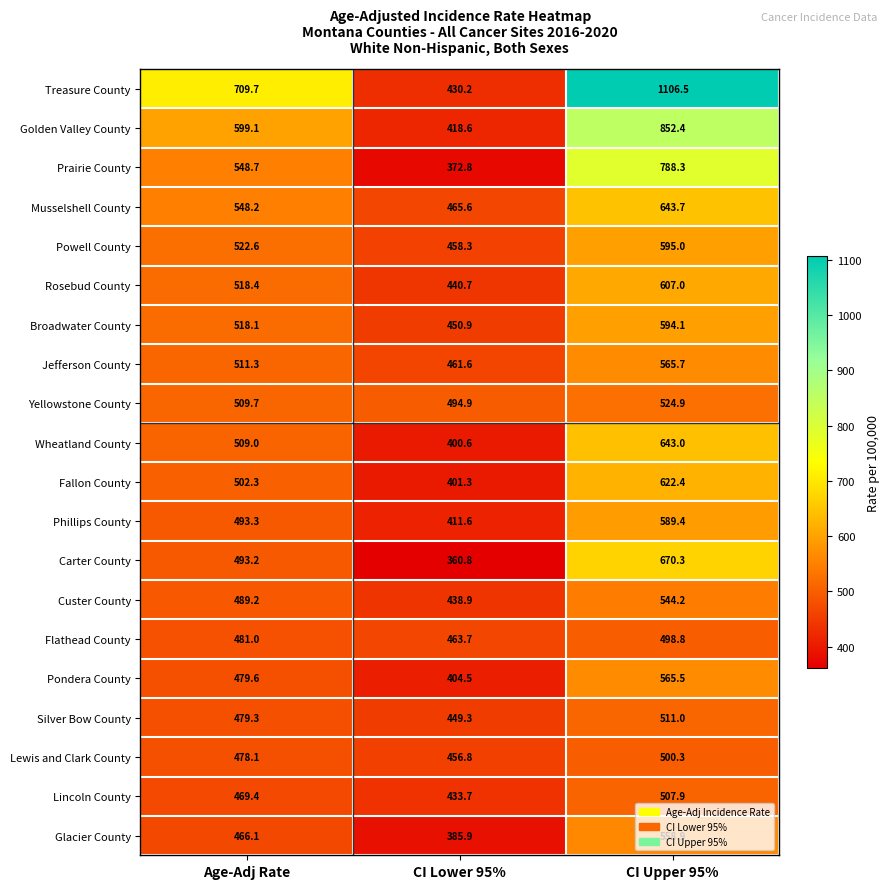

What is the spread (max minus min) of values at CI Lower 95%?

134.1